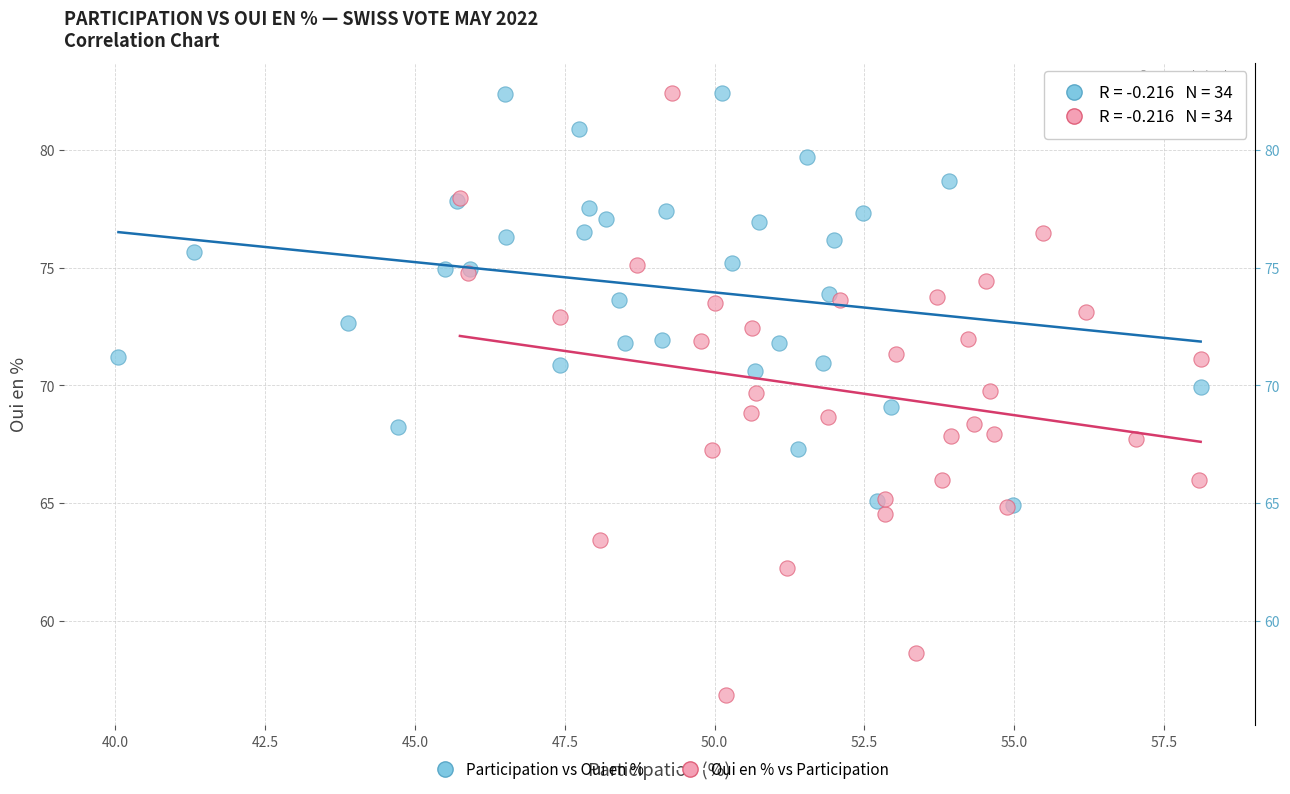

Which series has the largest Y range (max minus min)?

Oui en % vs Participation